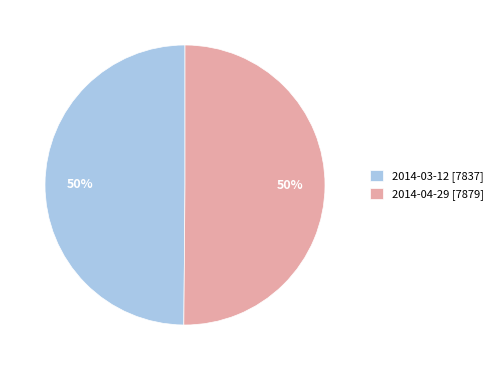

To the nearest percent, what percentage of the pie is 2014-04-29?

50%